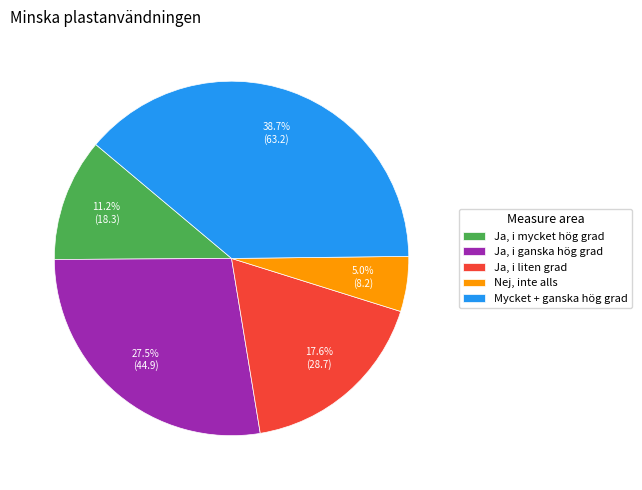

What portion of the pie excludes Ja, i liten grad?

82.4%